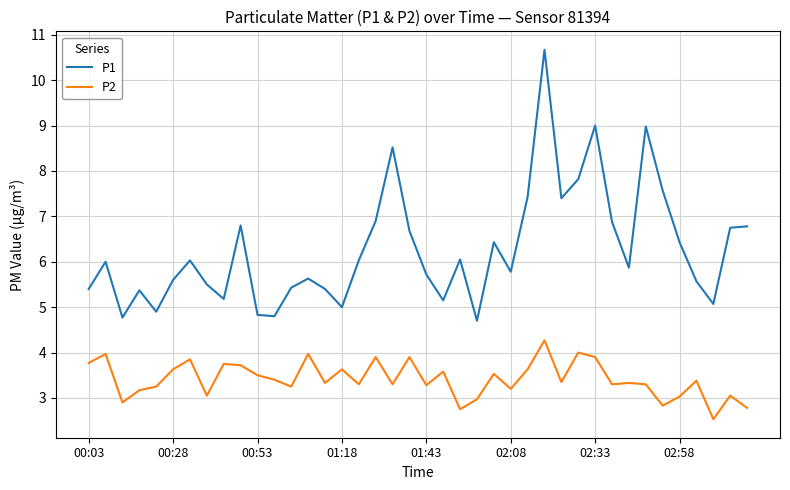

Which series has the largest range (max minus min)?

P1